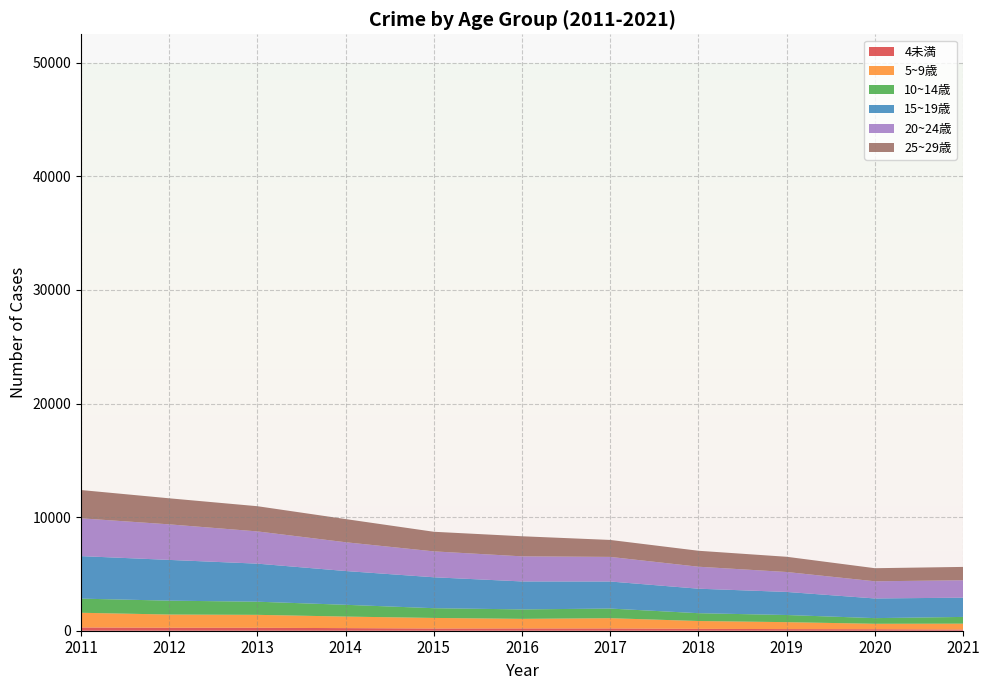

Reading left to right, transcribe all the data shown in this chart.

4未満: 2011=284	2012=263	2013=260	2014=229	2015=195	2016=202	2017=201	2018=165	2019=143	2020=133	2021=106
5~9歳: 2011=1296	2012=1162	2013=1138	2014=1016	2015=931	2016=843	2017=902	2018=690	2019=611	2020=478	2021=516
10~14歳: 2011=1245	2012=1222	2013=1156	2014=1037	2015=857	2016=832	2017=848	2018=688	2019=629	2020=498	2021=593
15~19歳: 2011=3742	2012=3587	2013=3350	2014=2973	2015=2722	2016=2461	2017=2381	2018=2156	2019=2031	2020=1731	2021=1694
20~24歳: 2011=3328	2012=3129	2013=2838	2014=2533	2015=2280	2016=2209	2017=2166	2018=1935	2019=1755	2020=1511	2021=1533
25~29歳: 2011=2489	2012=2293	2013=2218	2014=2040	2015=1725	2016=1768	2017=1493	2018=1404	2019=1340	2020=1152	2021=1175